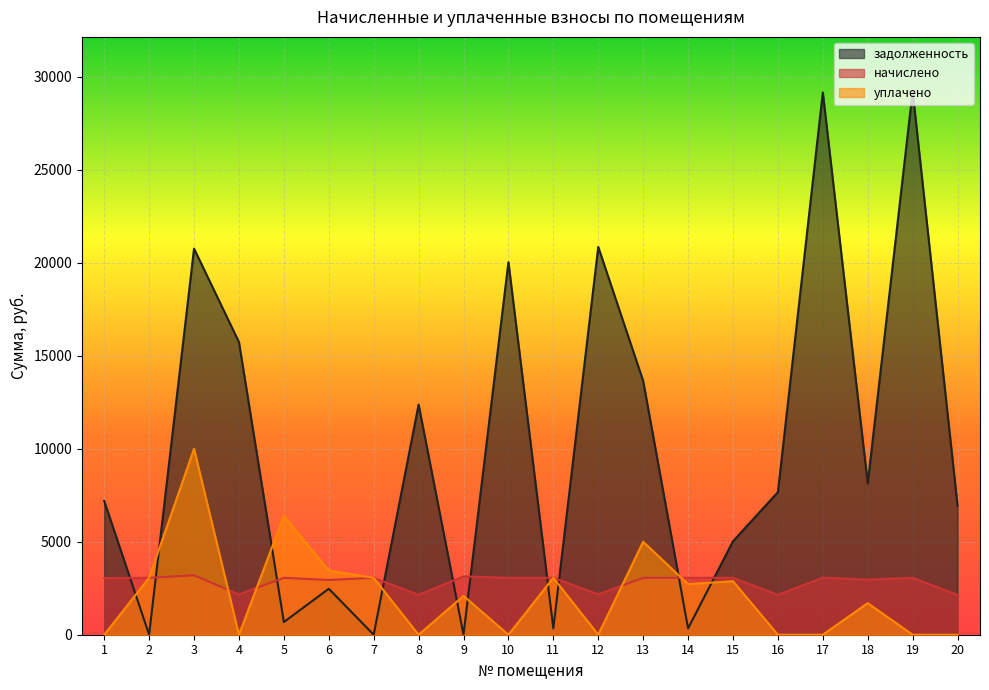

Rank the series at 11 from lowest to highest value.

задолженность, начислено